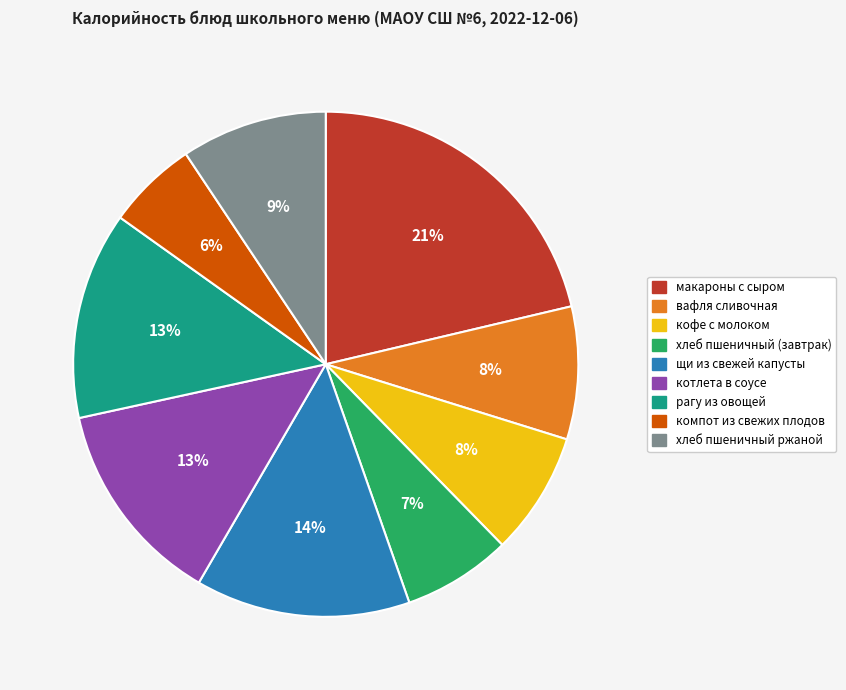

Is there any slice that represents more than half of the pie?

No